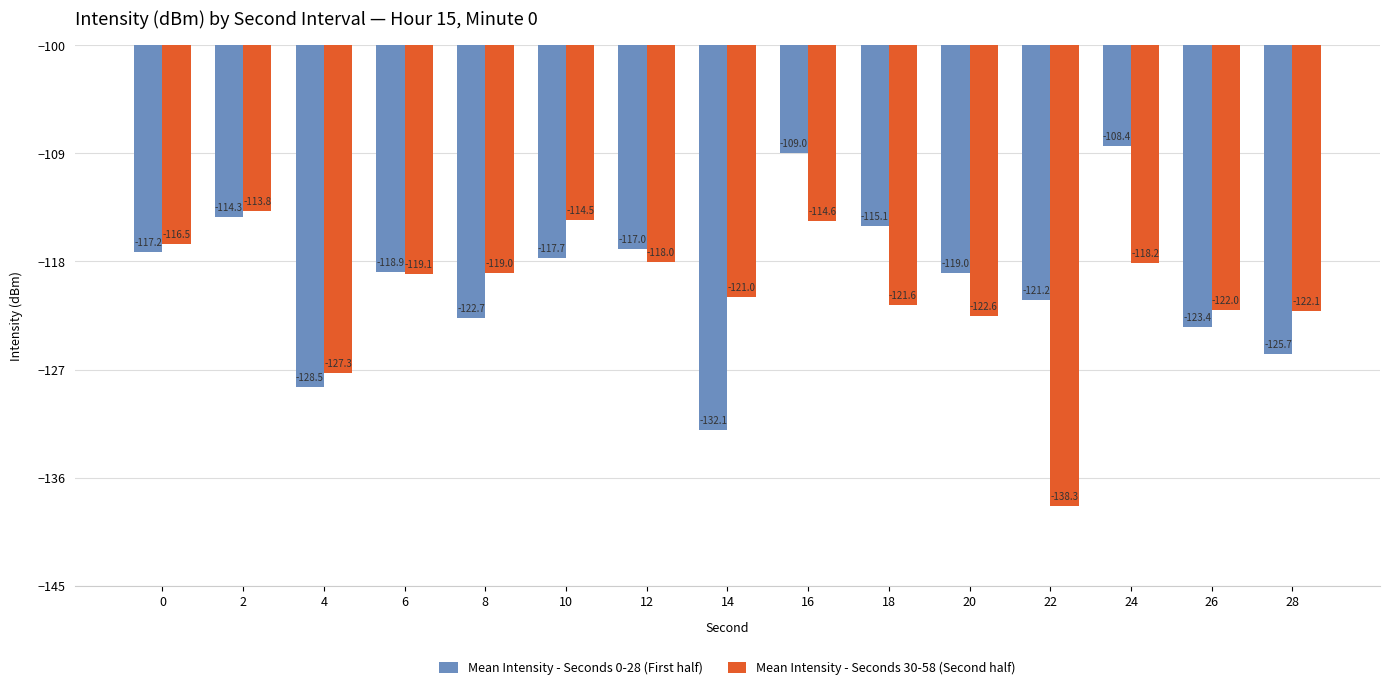

Which series changed the most between 4 and 16?

Mean Intensity - Seconds 0-28 (First half)